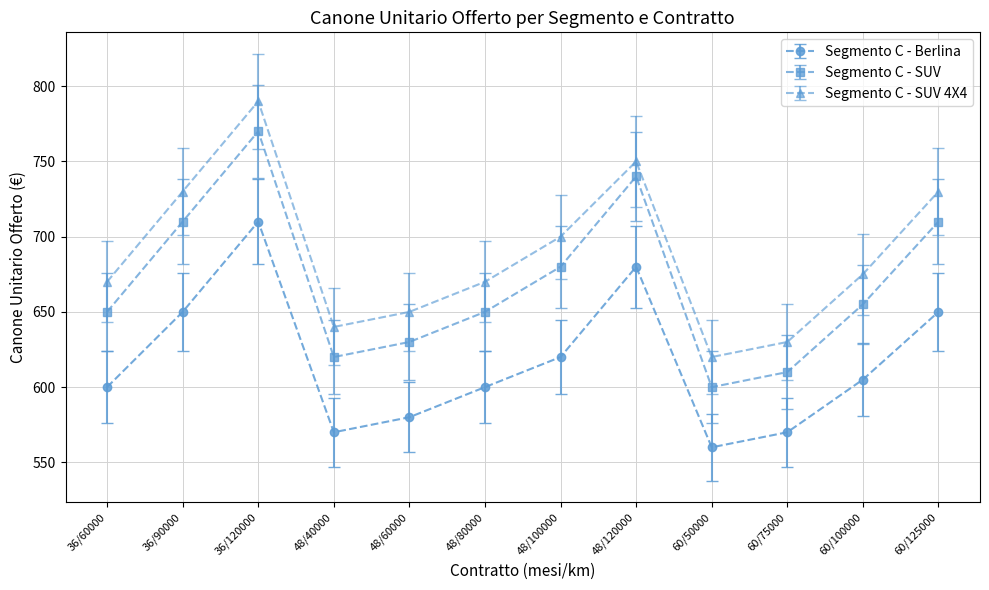

At which label does Segmento C - SUV first exceed 655?

36/90000